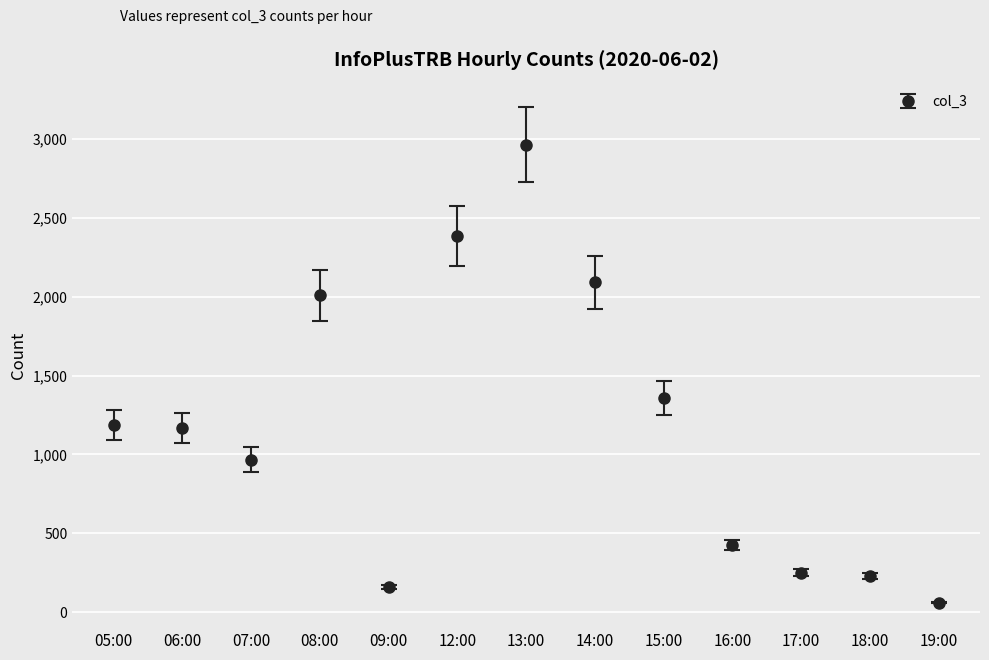

What is the label of the 4th point from the right?

16:00